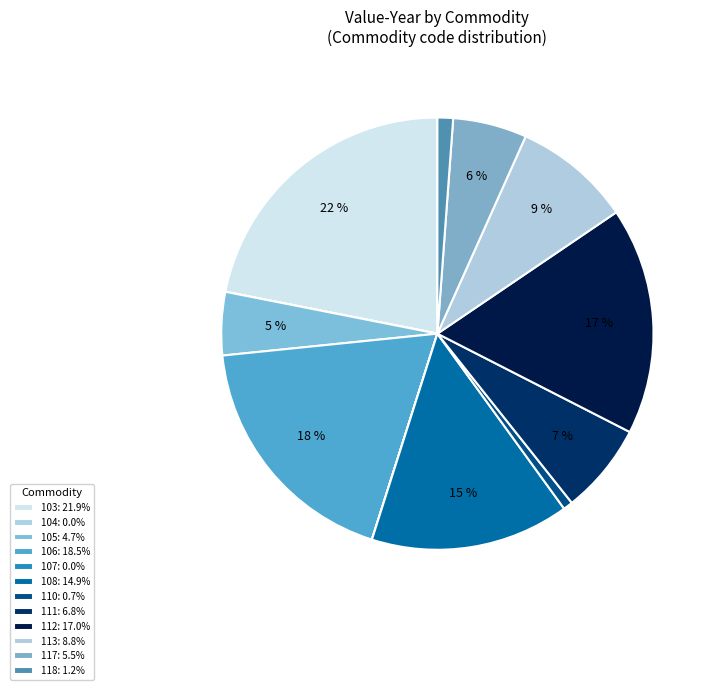

Which slice is the smallest?

107